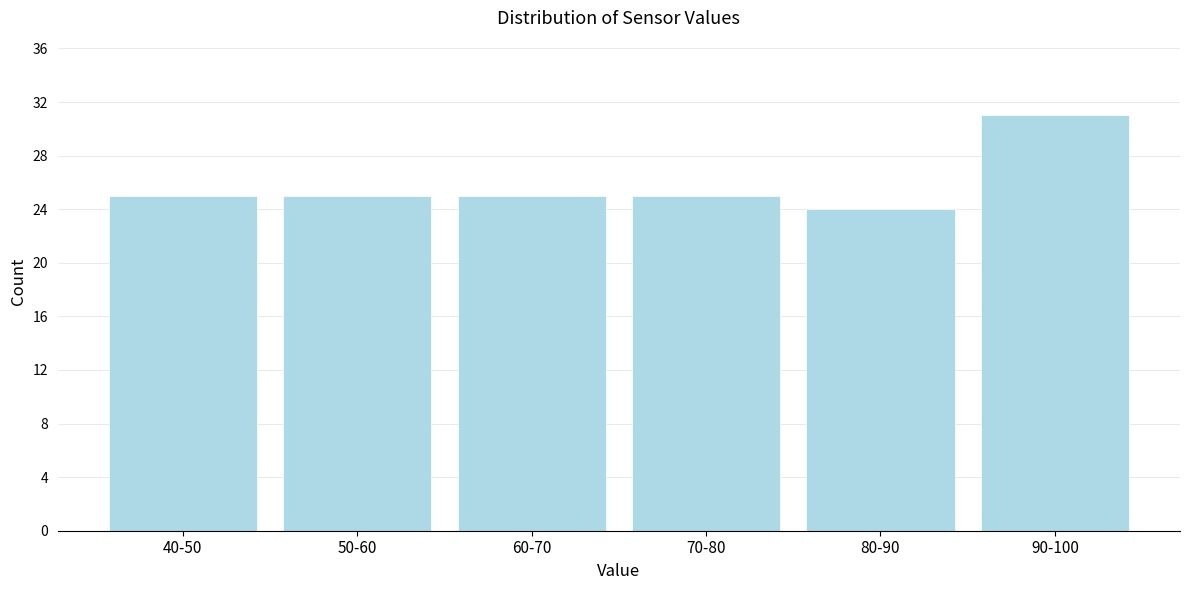

Reading right to left, extract all data points from this chart.

90-100=31	80-90=24	70-80=25	60-70=25	50-60=25	40-50=25